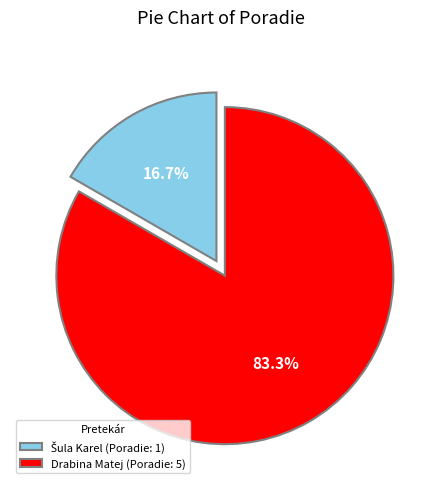

Count the number of slices in the pie.

2